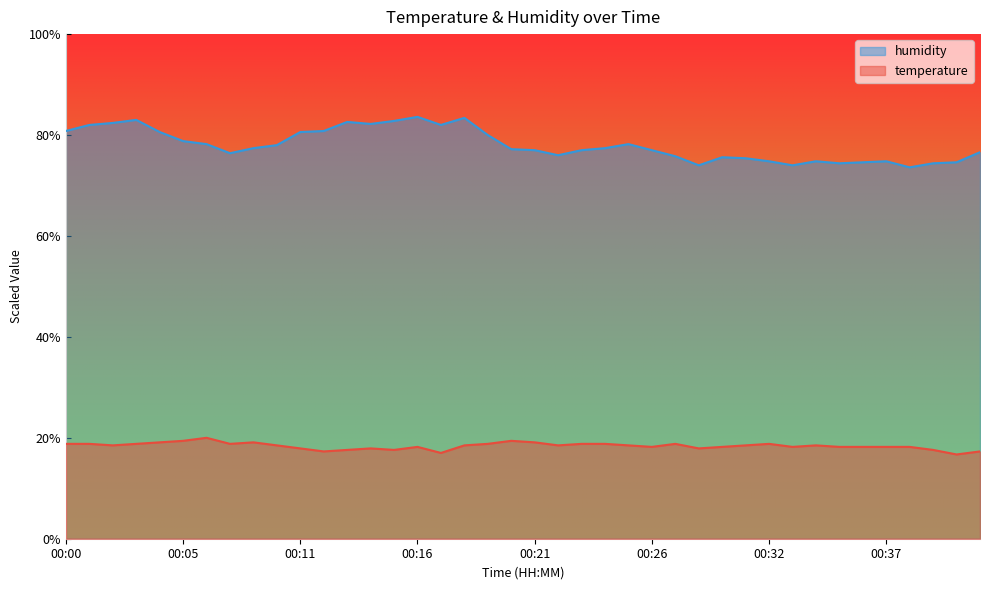

What is the sum of the temperature values at 00:02 and 00:29?

36.7